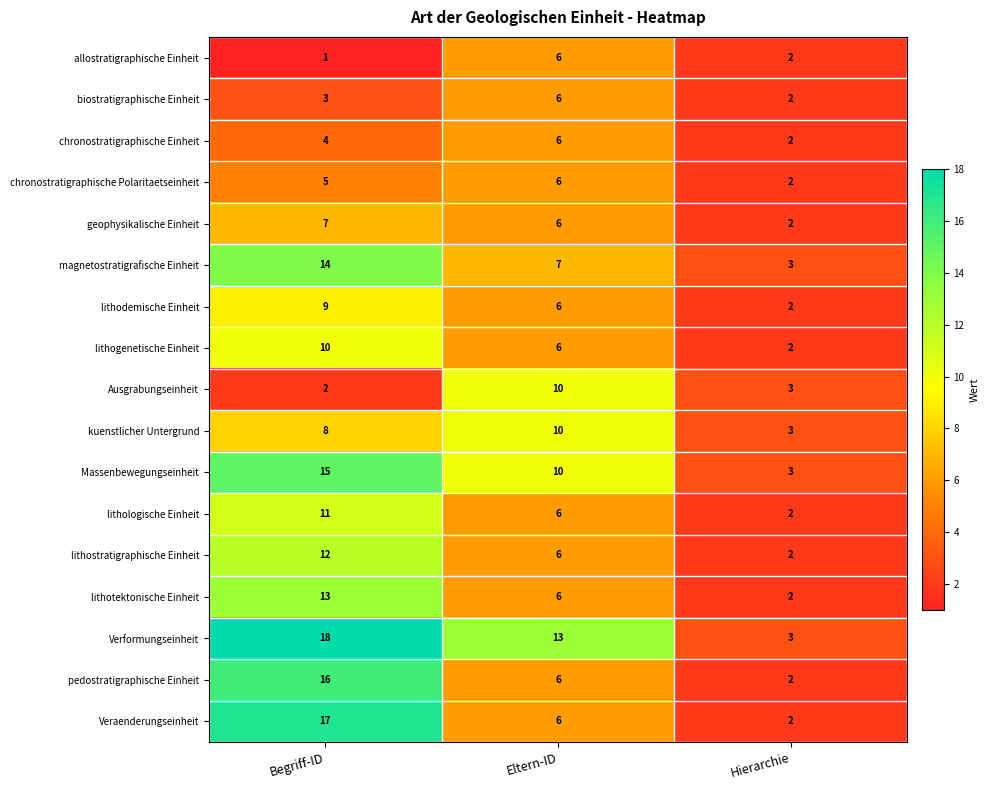

Count the number of data series in this chart.

17